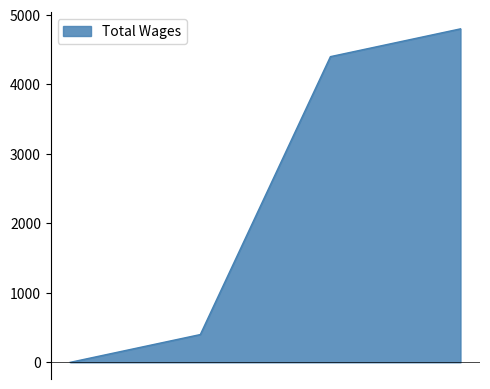

Approximately how many times larger is the value at 4. compared to 2.?

12.0